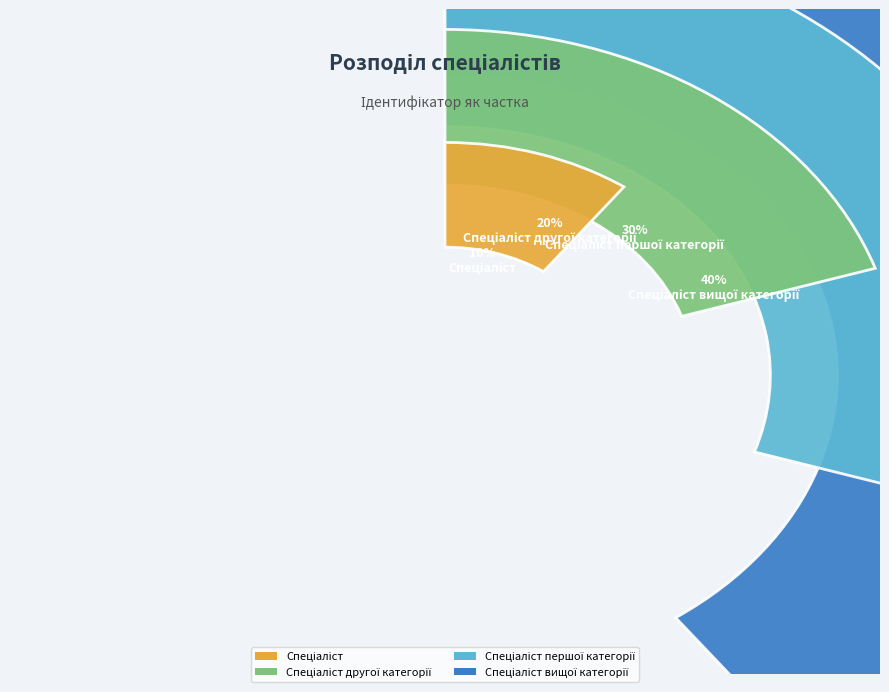

The Спеціаліст slice represents 17% of the pie. True or false?

False